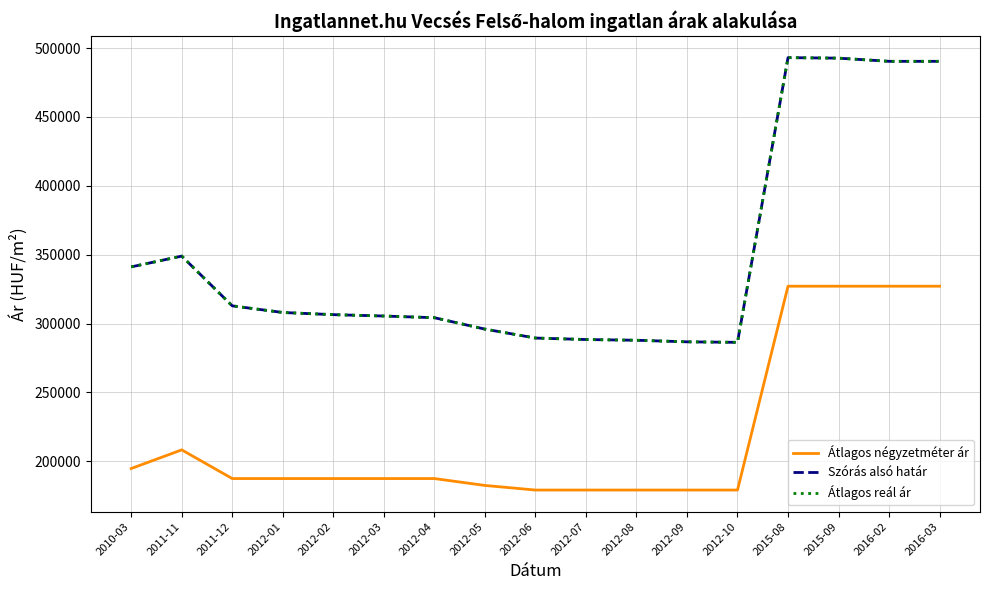

True or false: Szórás alsó határ and Átlagos négyzetméter ár cross at least once.

False